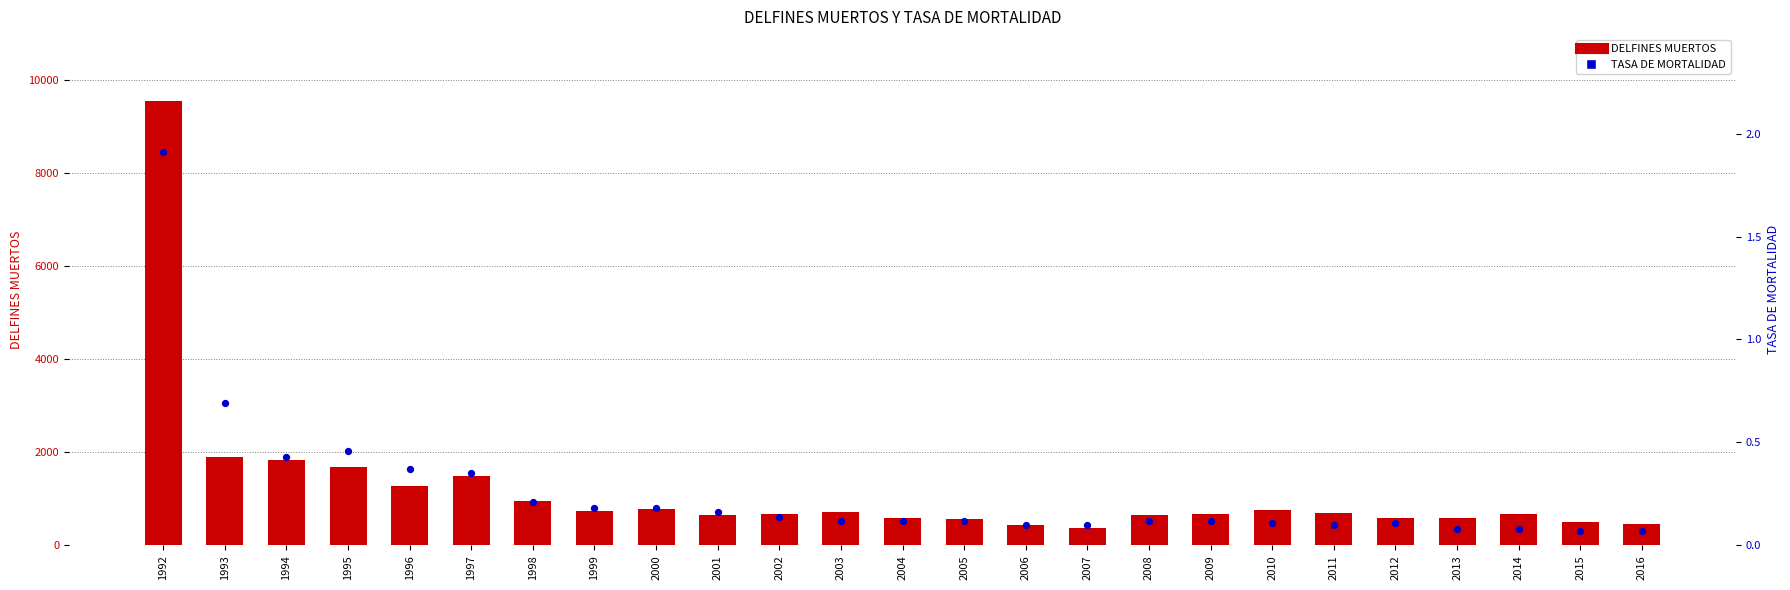

Which series contains the highest Y value?

DELFINES MUERTOS